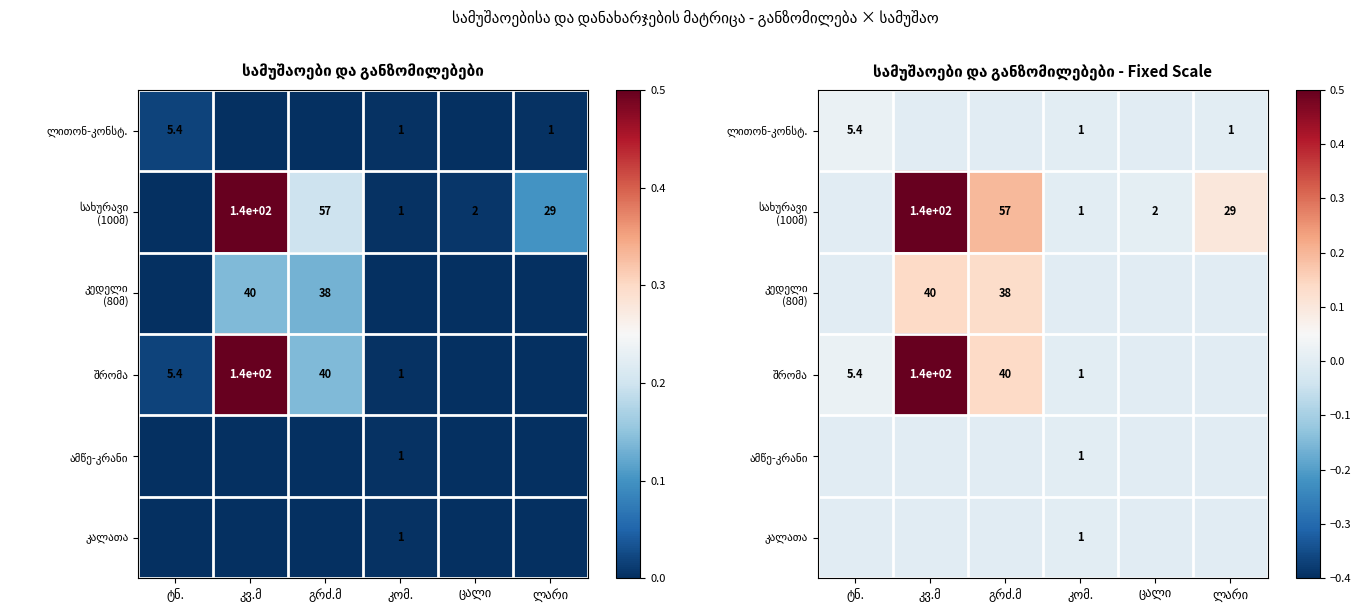

List the series in order of their peak value, lowest first.

ამწე-კრანი, კალათა, ლითონ-კონსტ., კედელი (80მ), სახურავი (100მ), შრომა